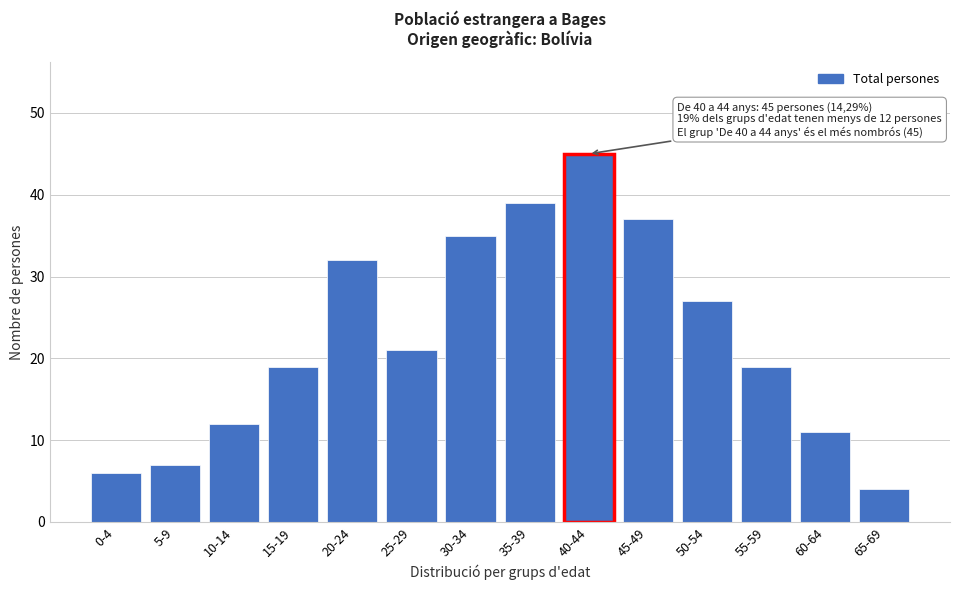

Reading left to right, list all the values displayed in this chart.

6	7	12	19	32	21	35	39	45	37	27	19	11	4